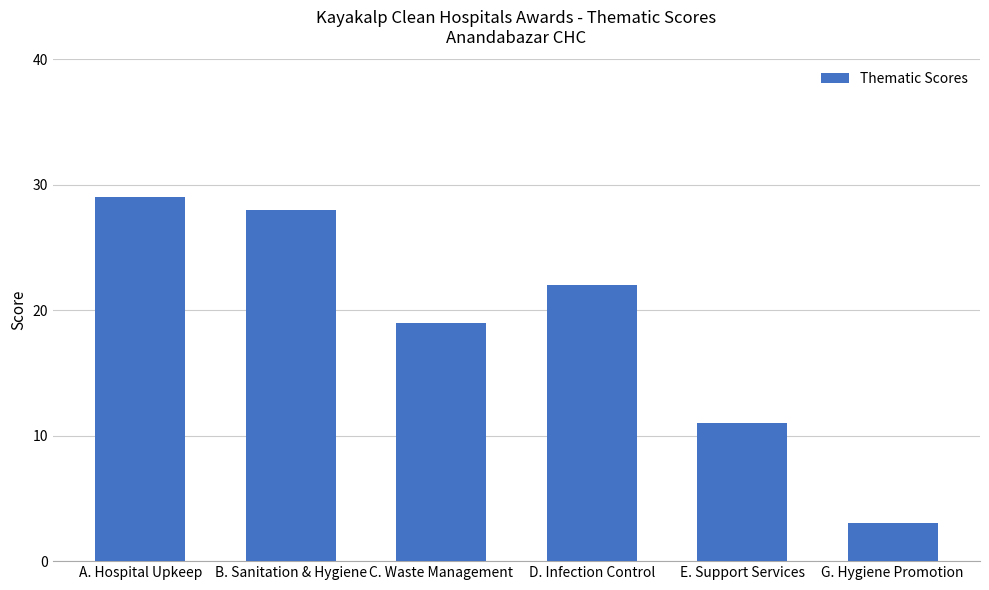

What is the sum of all values?

112